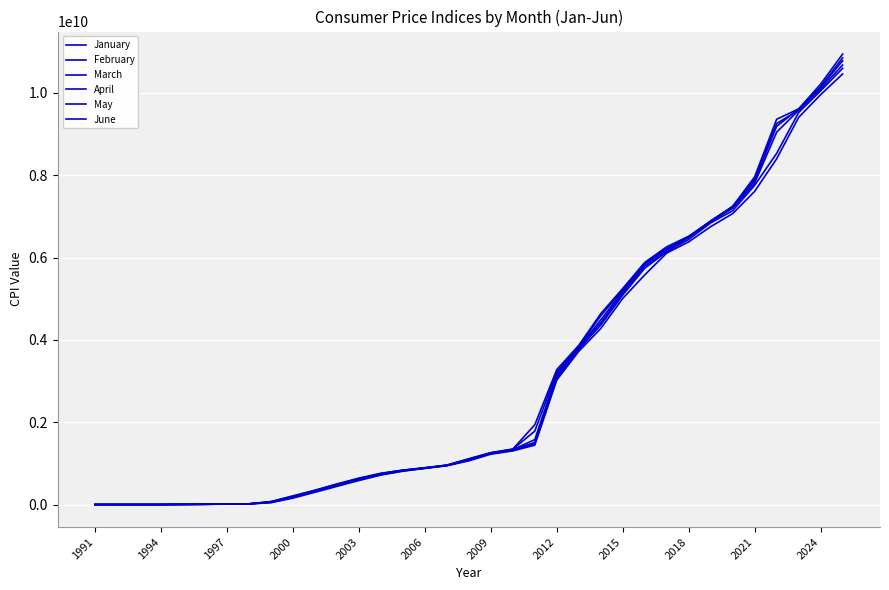

How many lines are shown in the chart?

6